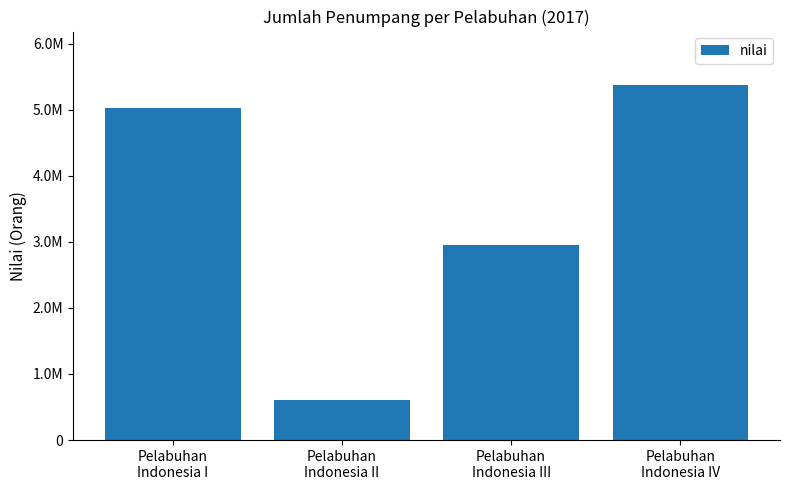

How many data points are less than 5022971?

2